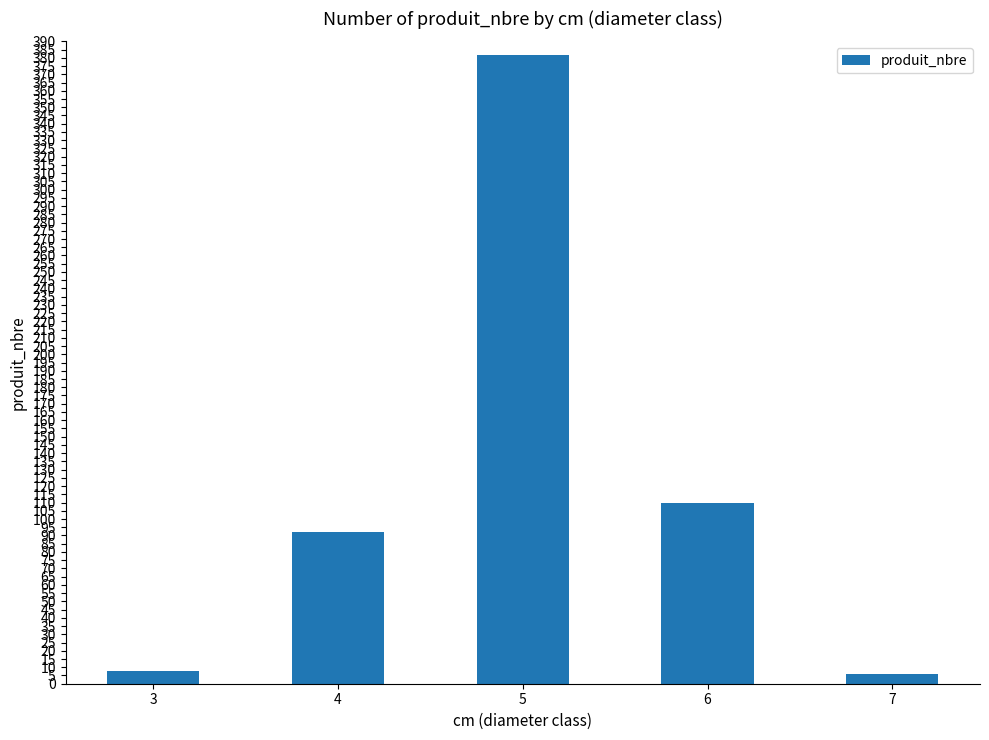

What is the difference between the maximum and minimum values?

376